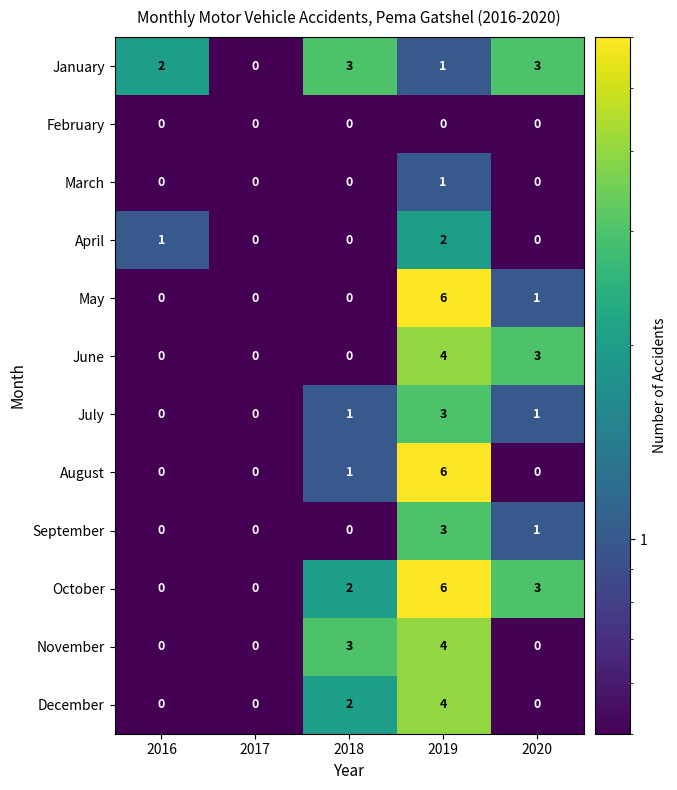

What is the spread (max minus min) of values at 2020?

3